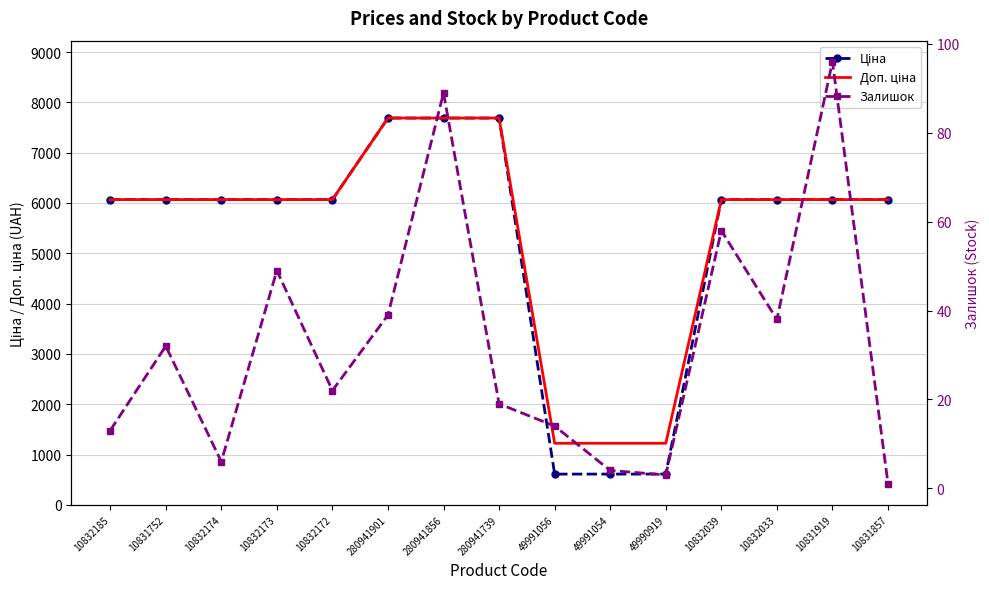

Read the Залишок value at 49991056.

14.0